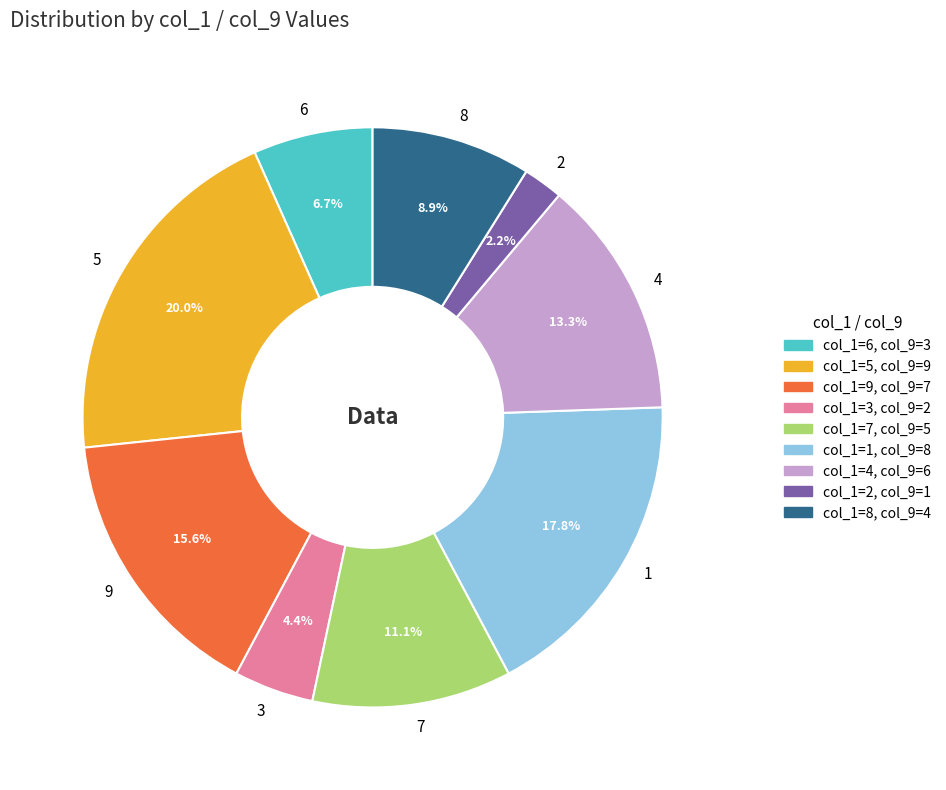

To the nearest percent, what is the difference between the largest and smallest slice percentages?

18%